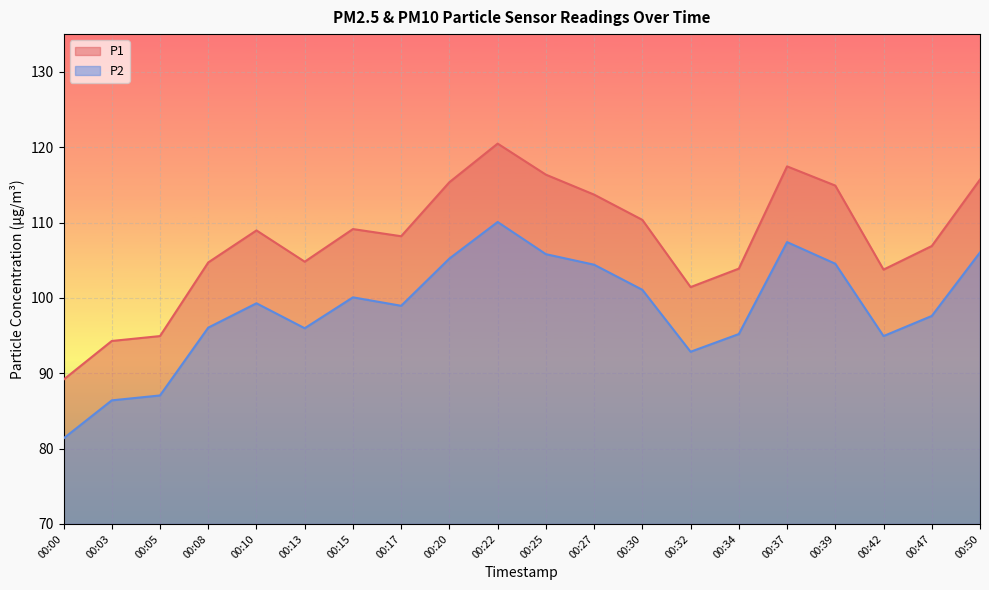

What value does the P2 series have at 00:42?

94.9